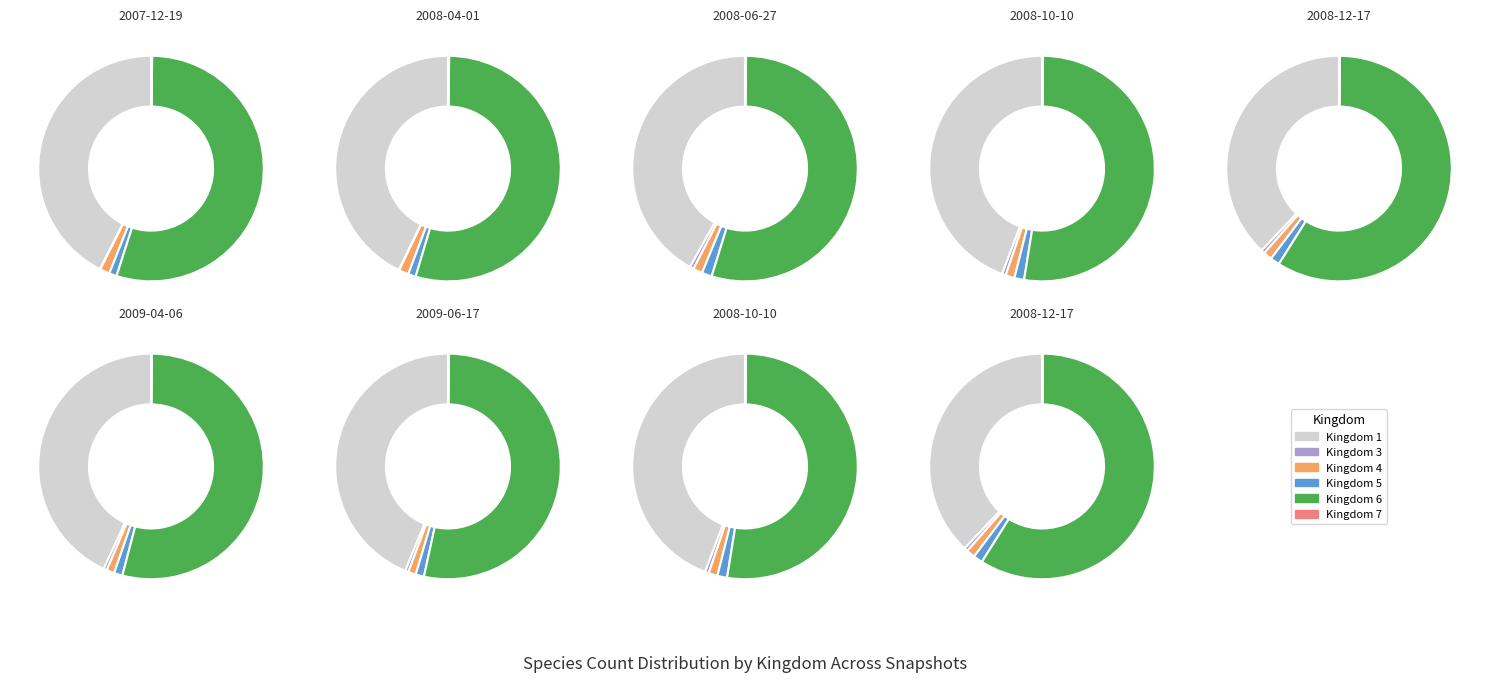

Rank the categories by value from lowest to highest.

3, 7, 5, 4, 1, 6